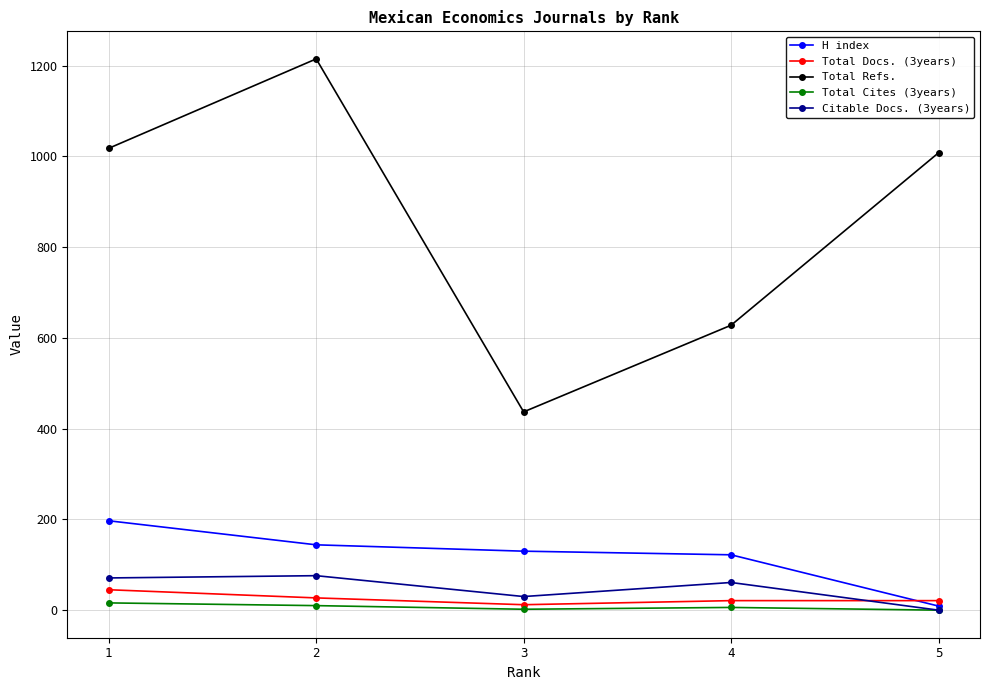

True or false: H index and Total Refs. cross at least once.

False